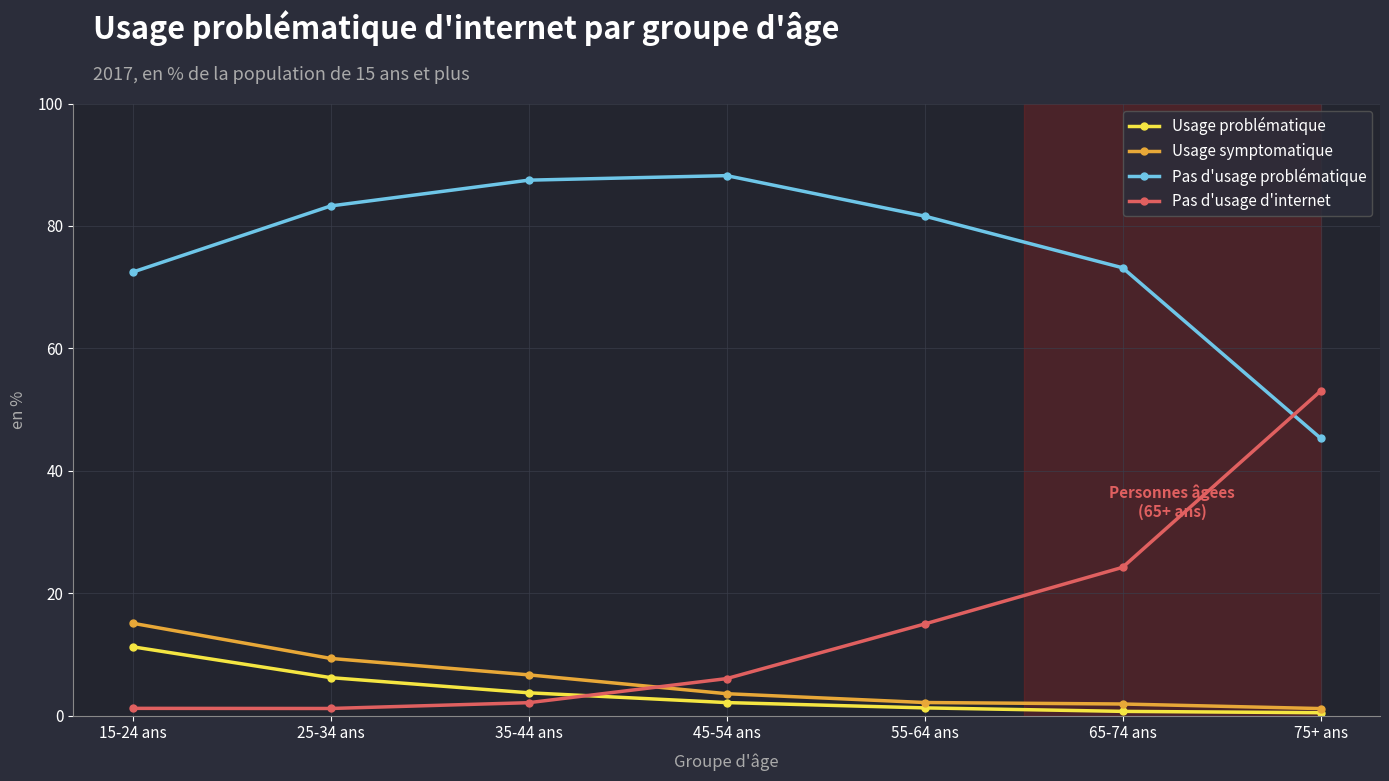

What is the total value across all series at 45-54 ans?

100.0